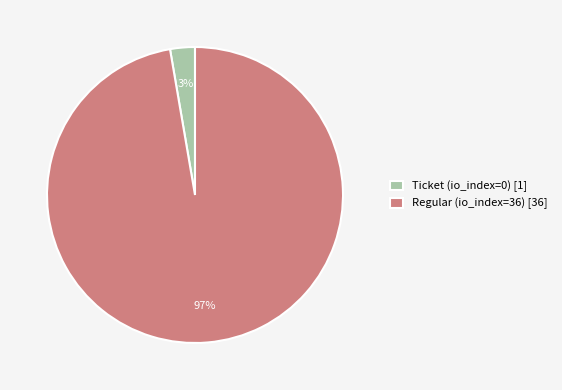

To the nearest percent, what percentage of the pie is Regular (io_index=36)?

97%